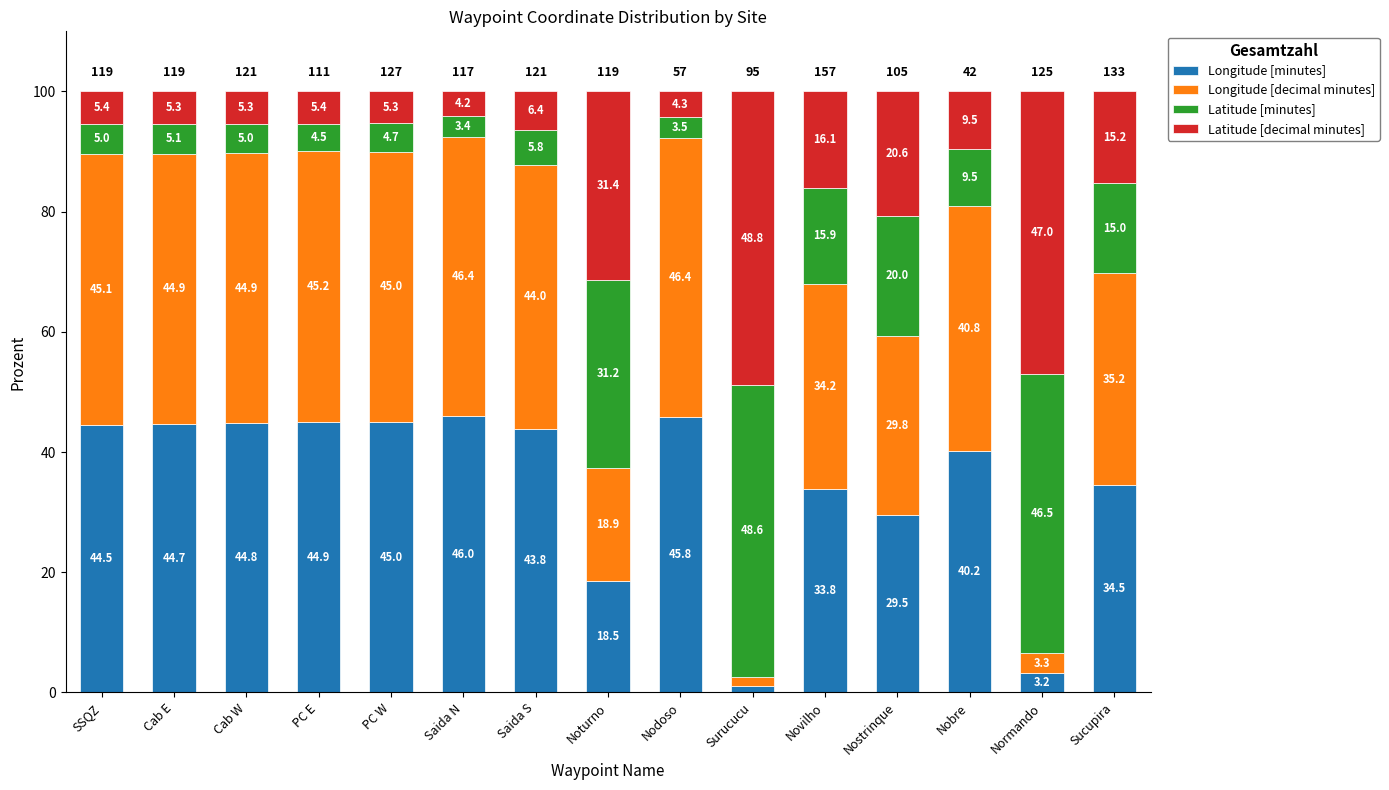

Where is Longitude [minutes] nearest to the value 23?

Noturno